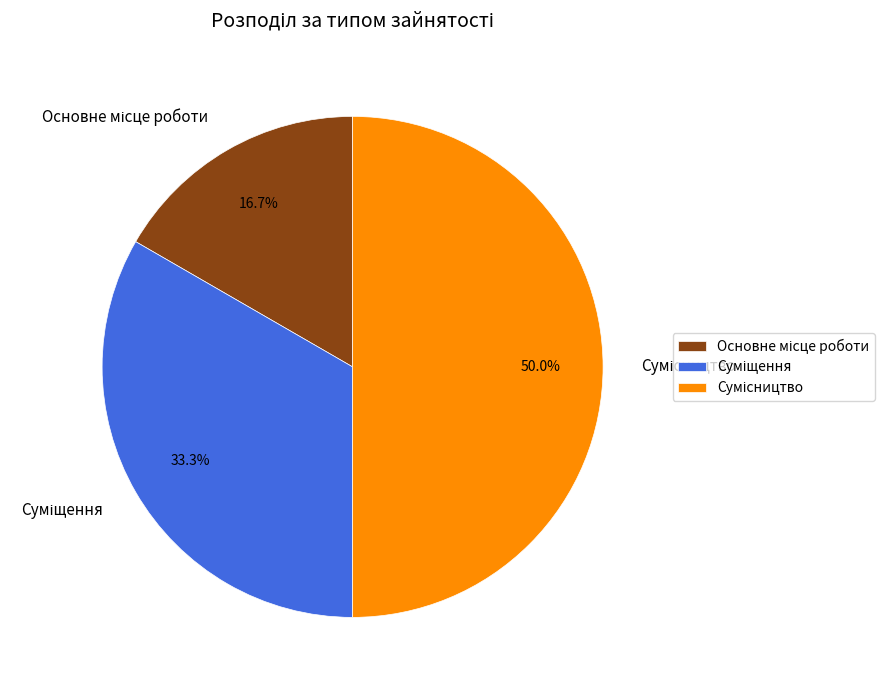

Which slice is the smallest?

Основне місце роботи